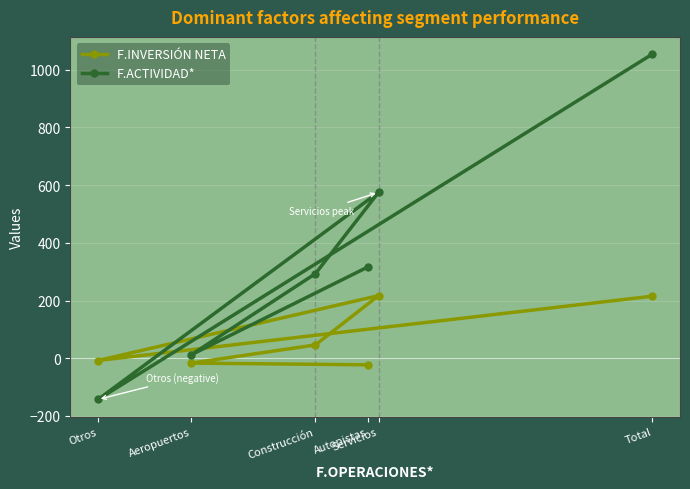

Rank the series by their maximum value, from lowest to highest.

F.INVERSIÓN NETA, F.ACTIVIDAD*